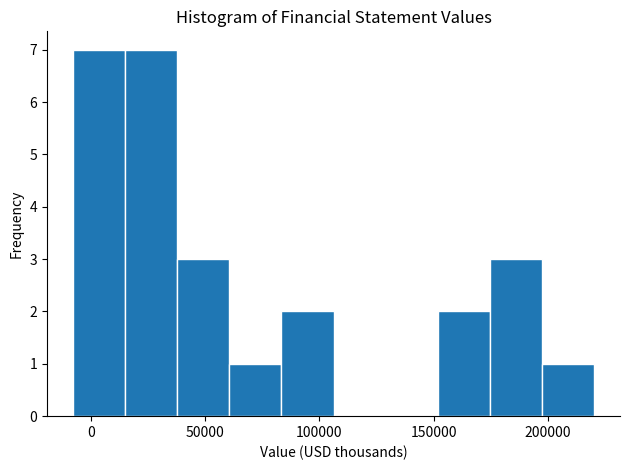

What is the height of the bar covering -10000 to 15000 on the x-axis? Neither the bar edges nor the heights are printed on the chart, so give them approximately, as read against the axes.

7